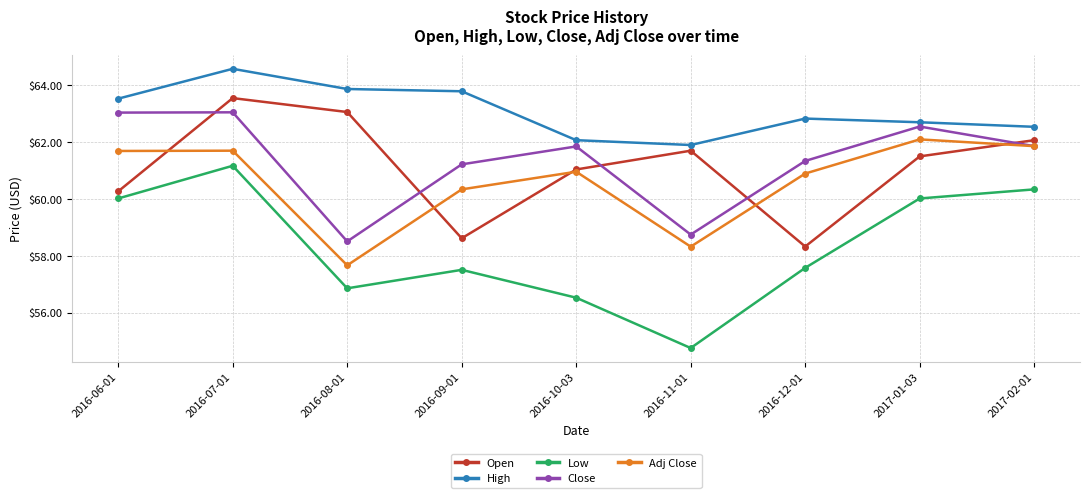

Where do Open and Adj Close first cross each other?

2016-06-01 and 2016-07-01